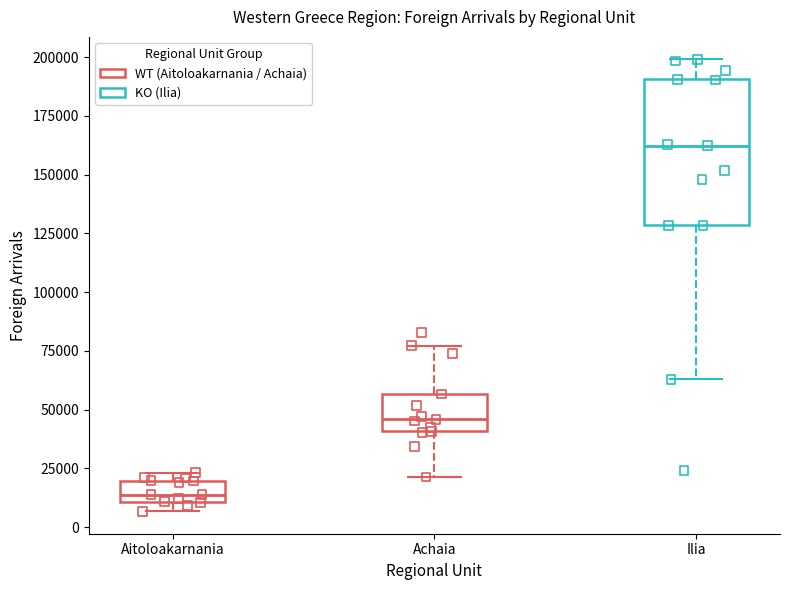

Where is the lower edge of the box for Aitoloakarnania on the y-axis? The values are not printed on the chart, so give them approximately, as read against the axis.

10000